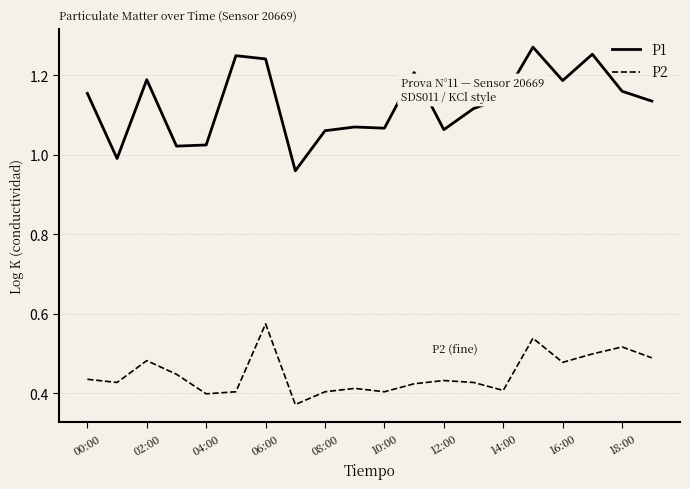

True or false: P2 and P1 intersect in this chart.

False